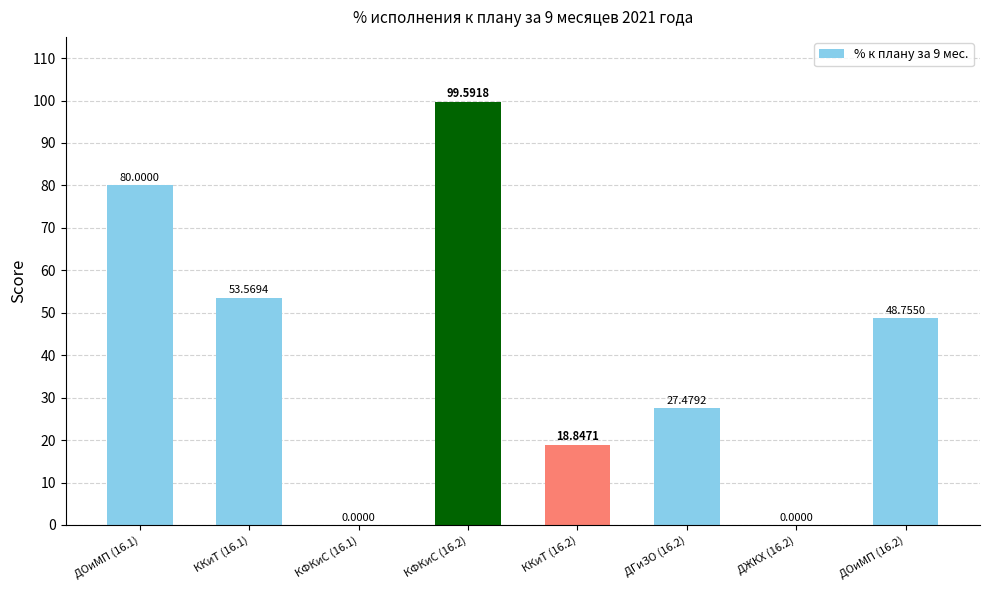

At which category does the chart reach its peak across all series?

КФКиС (16.2)